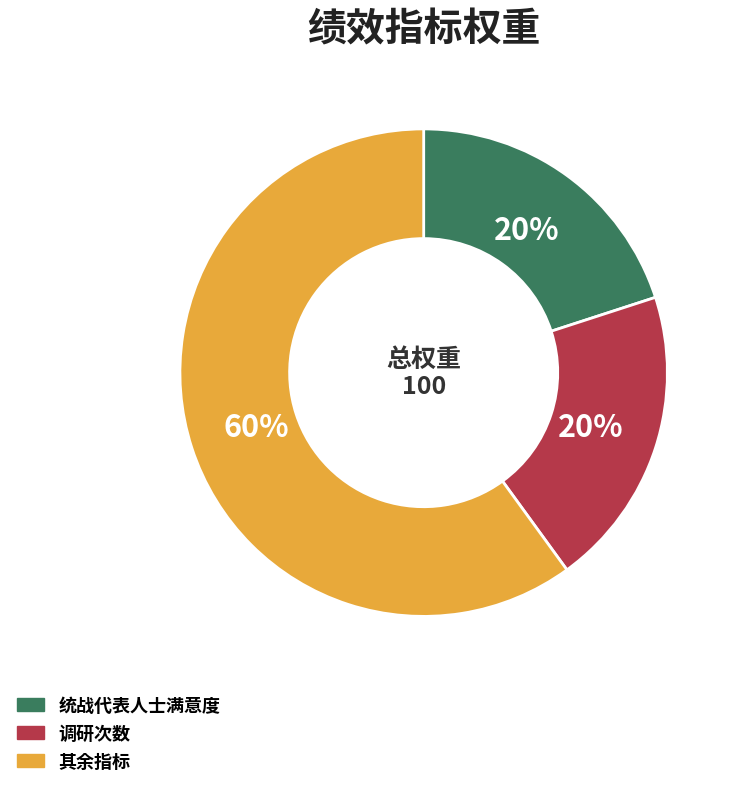

To the nearest percent, what is the average slice percentage?

33%